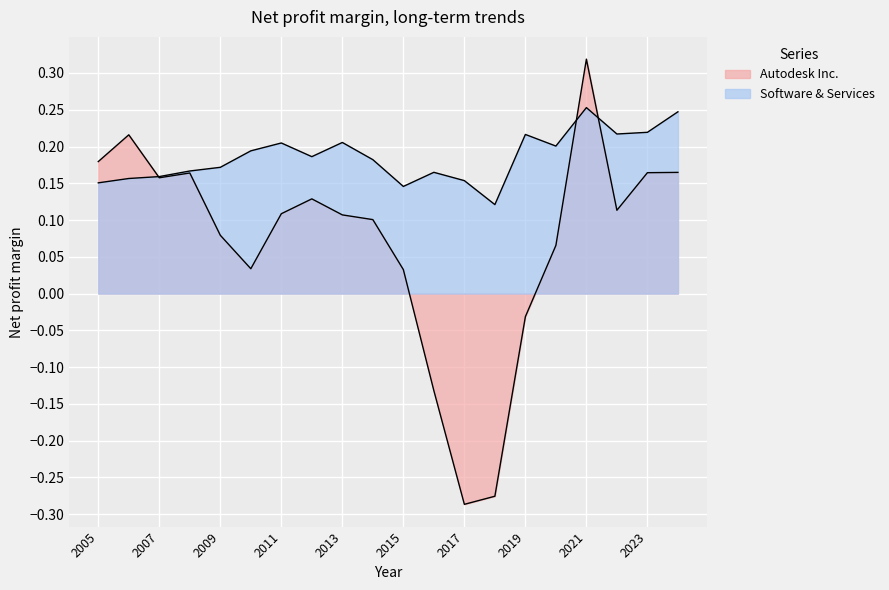

At which category is the sum across all series the highest?

2021